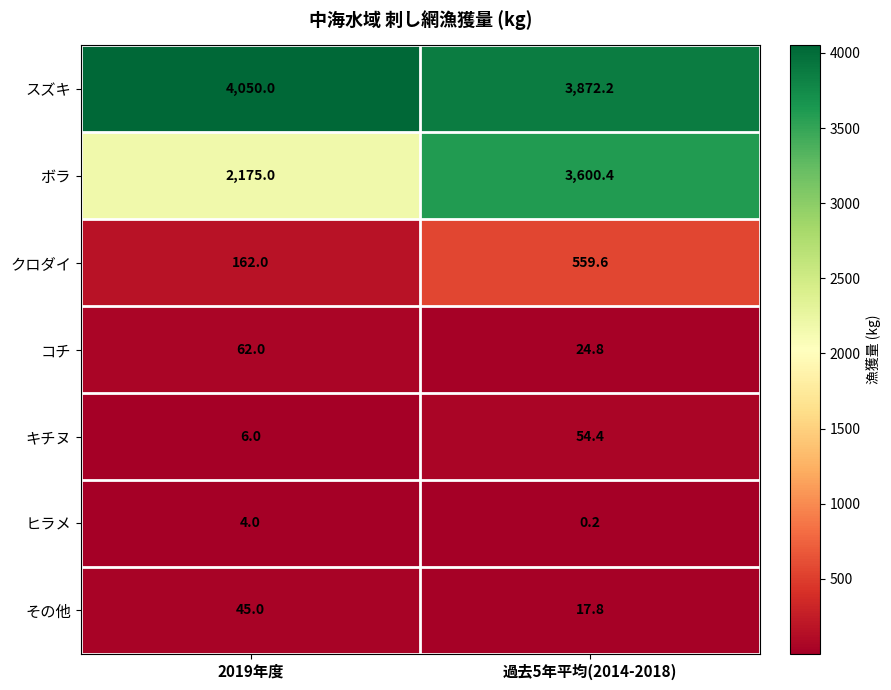

What is the difference between the maximum and minimum values in the キチヌ series?

48.4